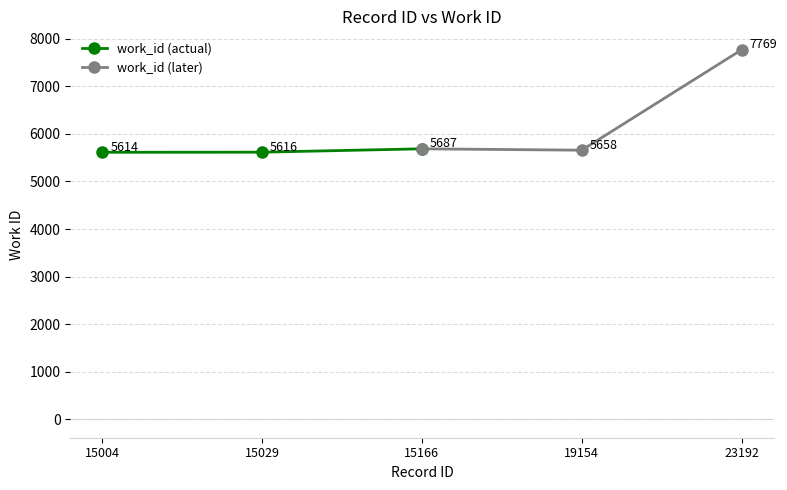

Rank the categories by work_id (actual) value from lowest to highest.

15004, 15029, 15166